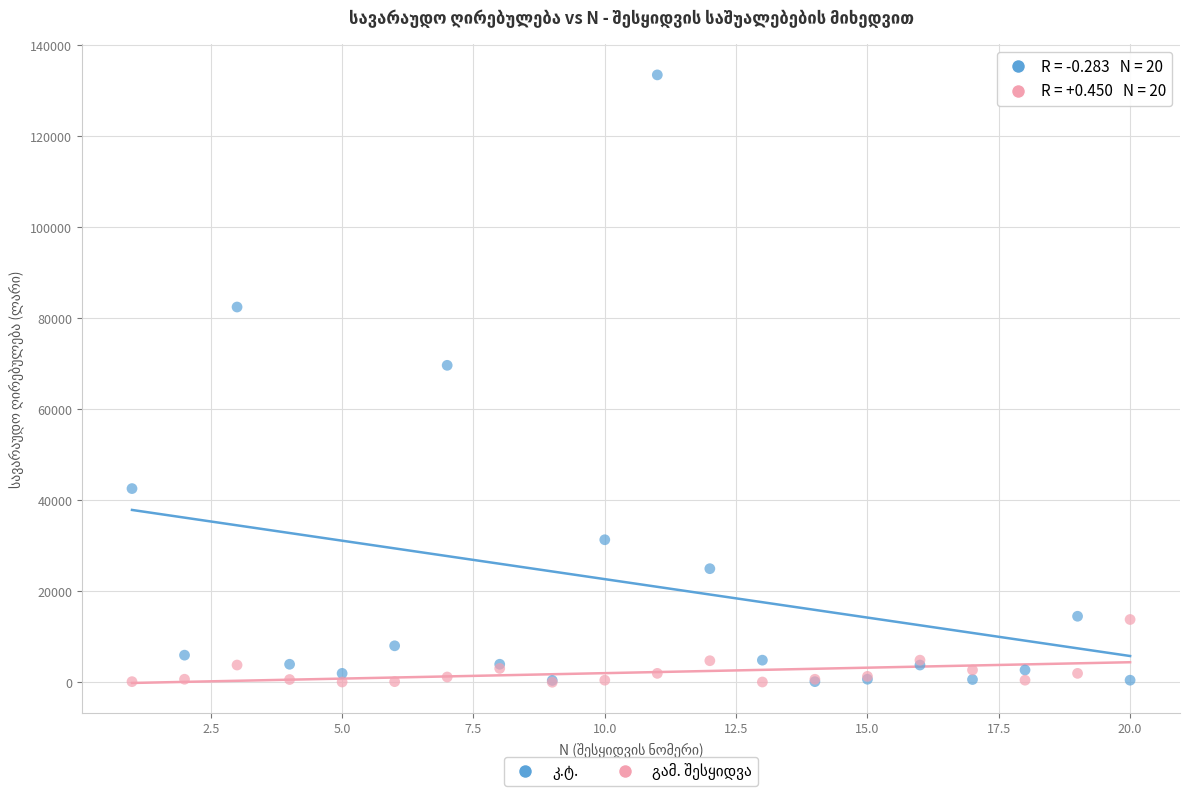

Across all series, what Y value is closest to 66771?

69680